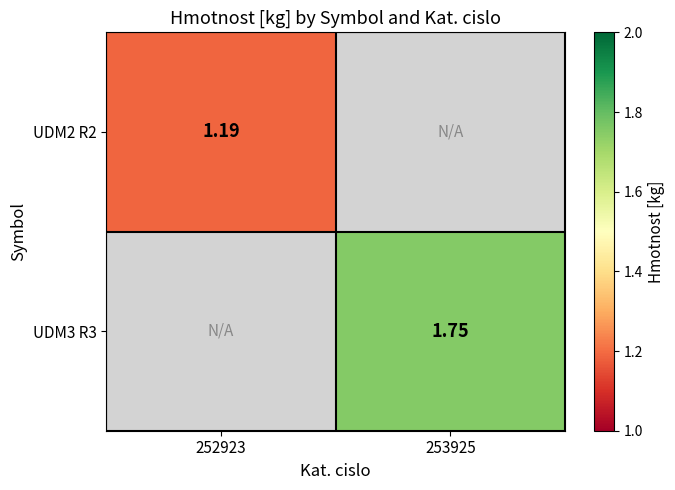

Is the value of UDM3 R3 at 253925 greater than the value of UDM2 R2 at 252923?

Yes